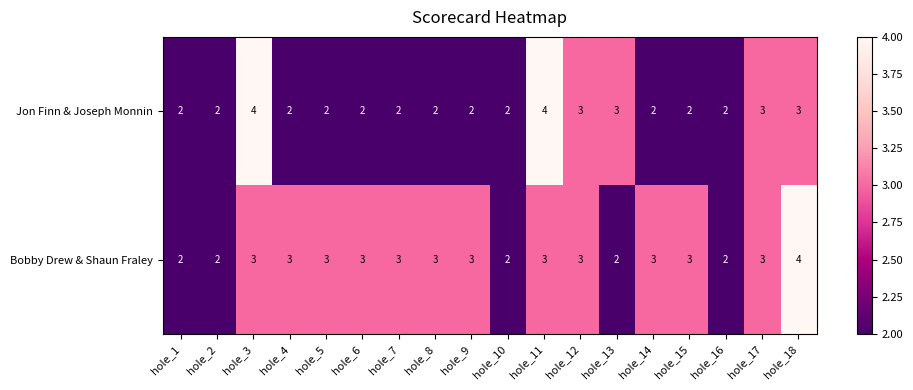

Is the value of Bobby Drew & Shaun Fraley at hole_18 greater than the value of Jon Finn & Joseph Monnin at hole_12?

Yes